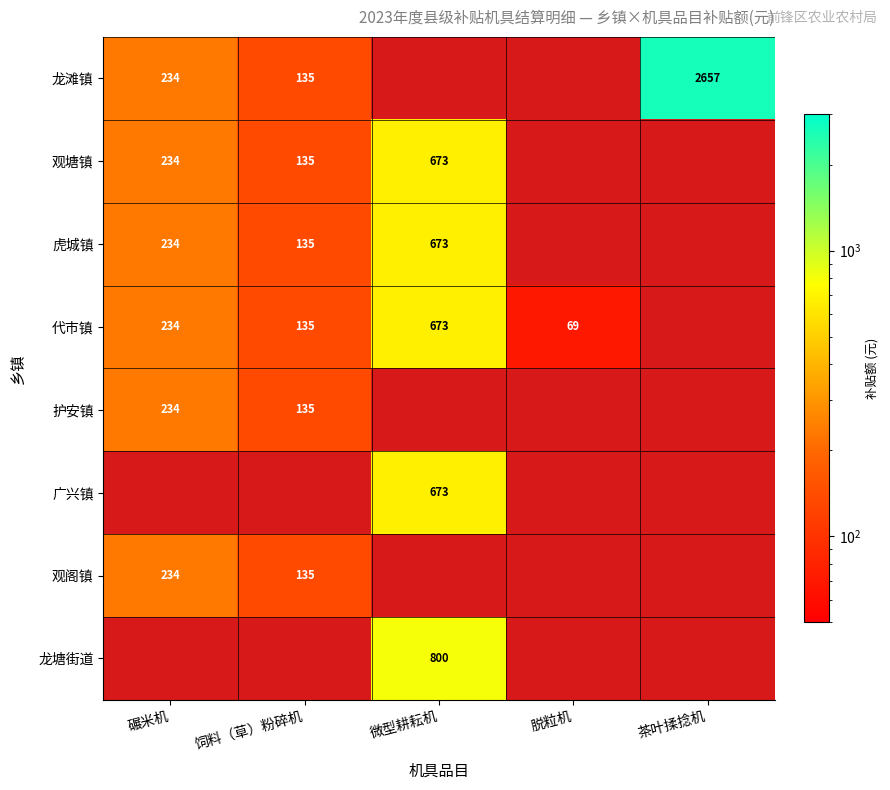

Is the value of 代市镇 at 饲料（草）粉碎机 greater than the value of 护安镇 at 碾米机?

No